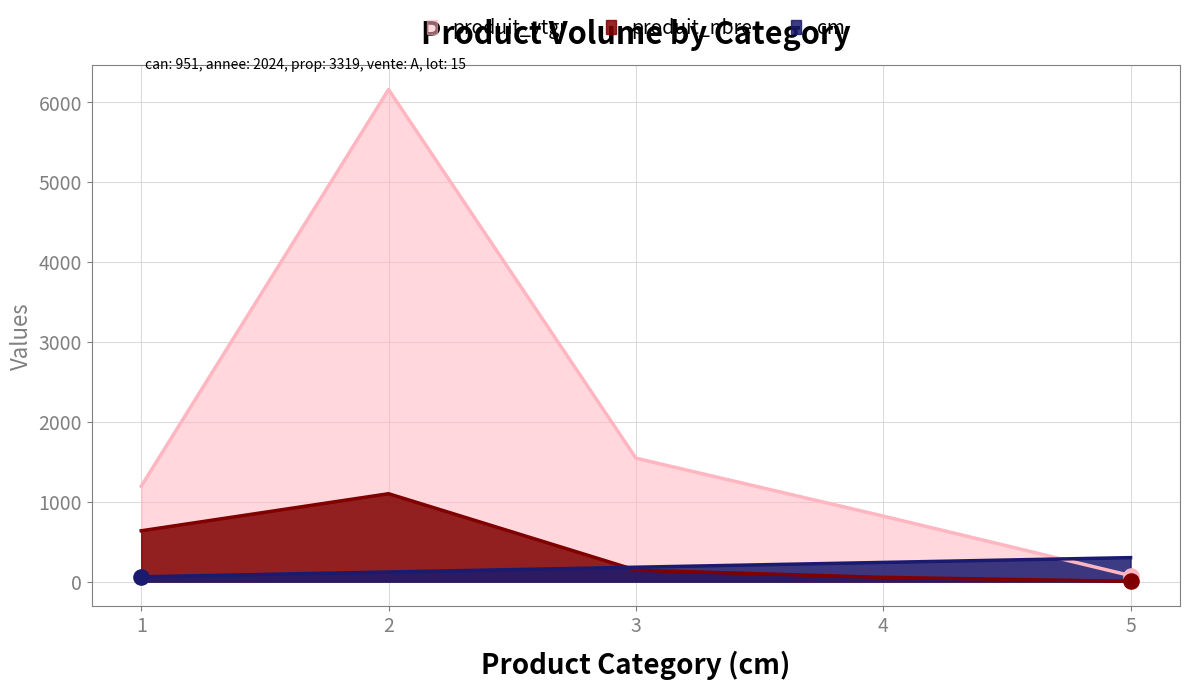

Which series contains the highest Y value?

produit_vtgr